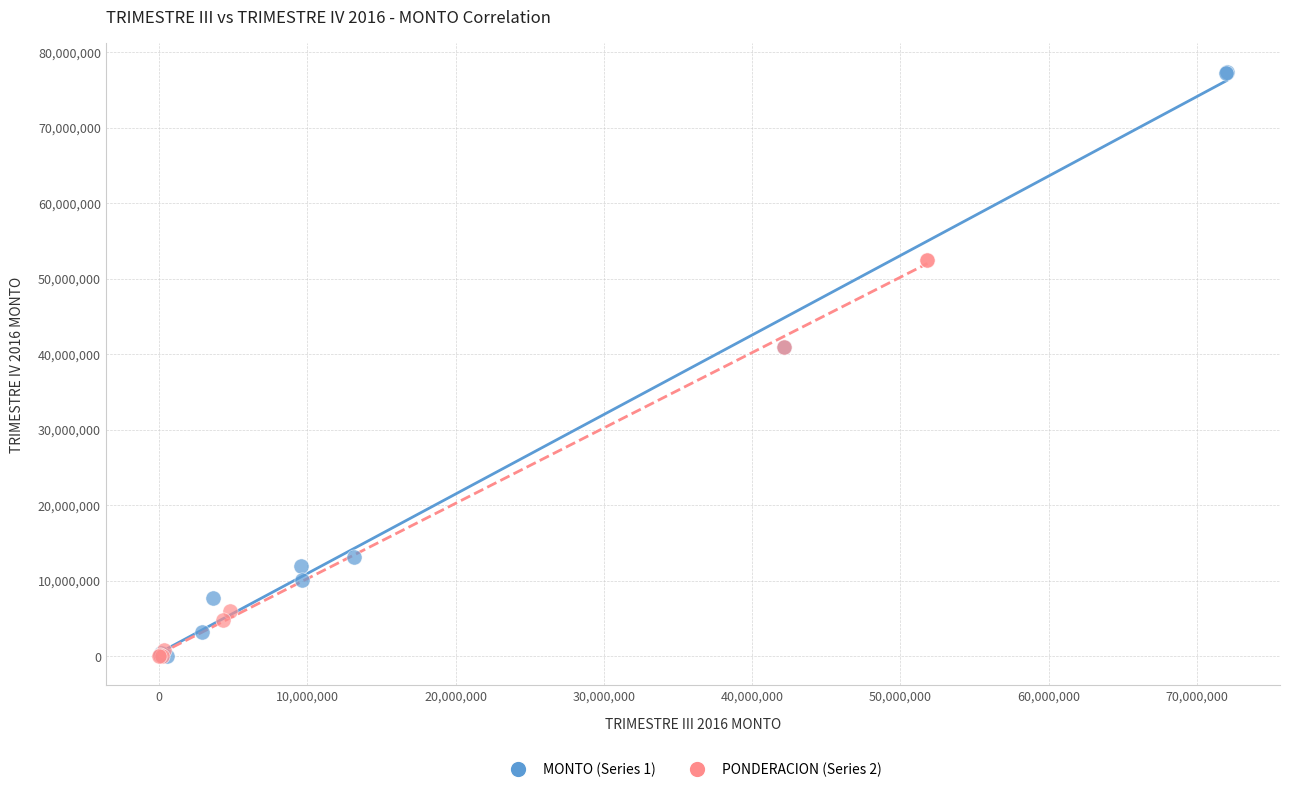

Which series contains the highest Y value?

MONTO (Series 1)